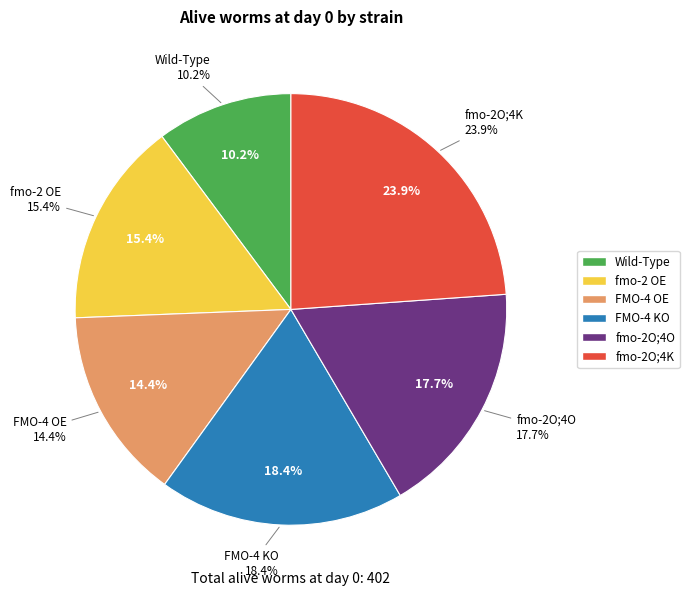

Which has a higher value, fmo-2O;4K or FMO-4 KO?

fmo-2O;4K